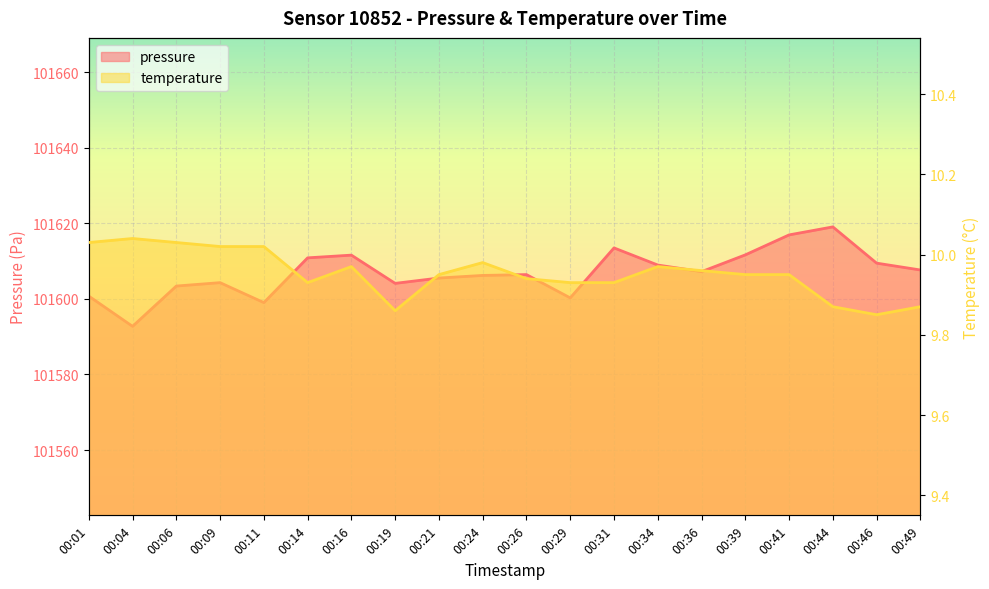

True or false: temperature and pressure cross at least once.

False